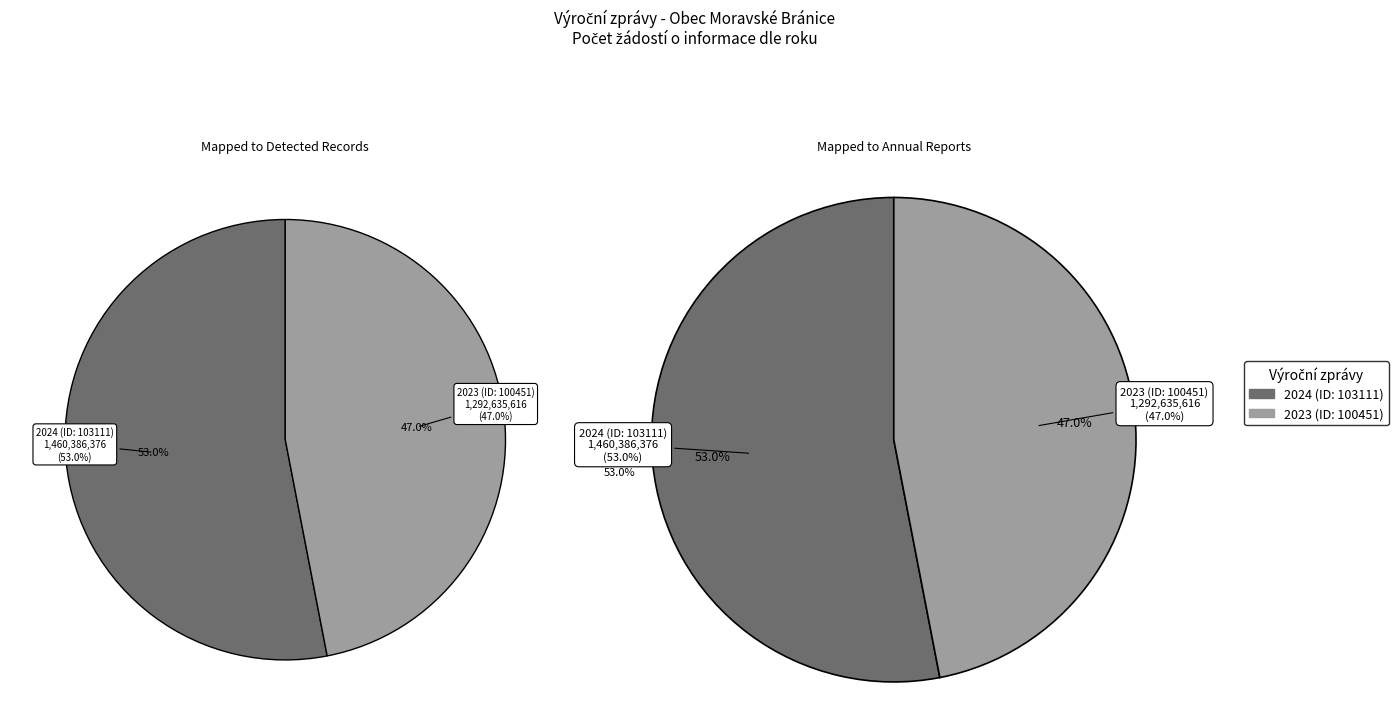

Combined, do 2024 (ID: 103111) and 2023 (ID: 100451) account for over 50%?

Yes